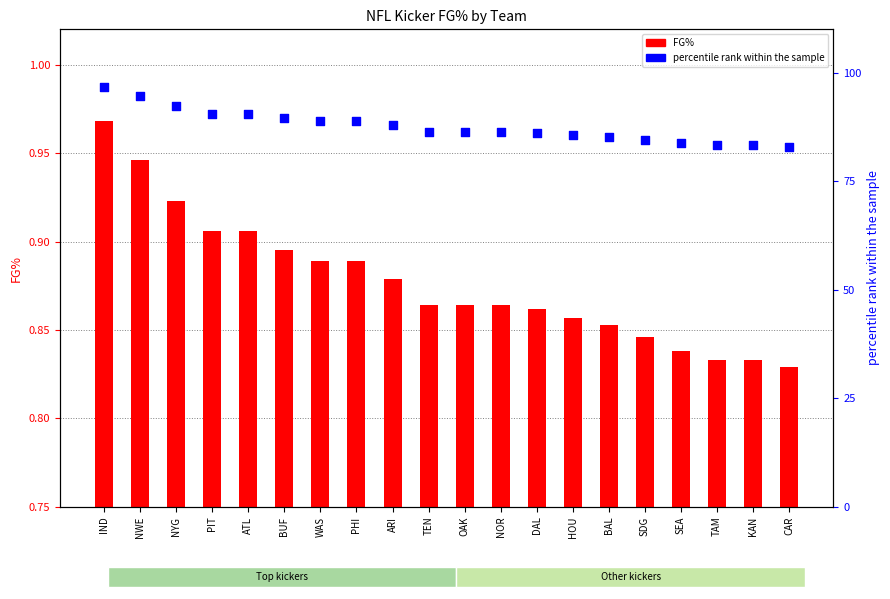

What is the total value across all series at PIT?

90.8